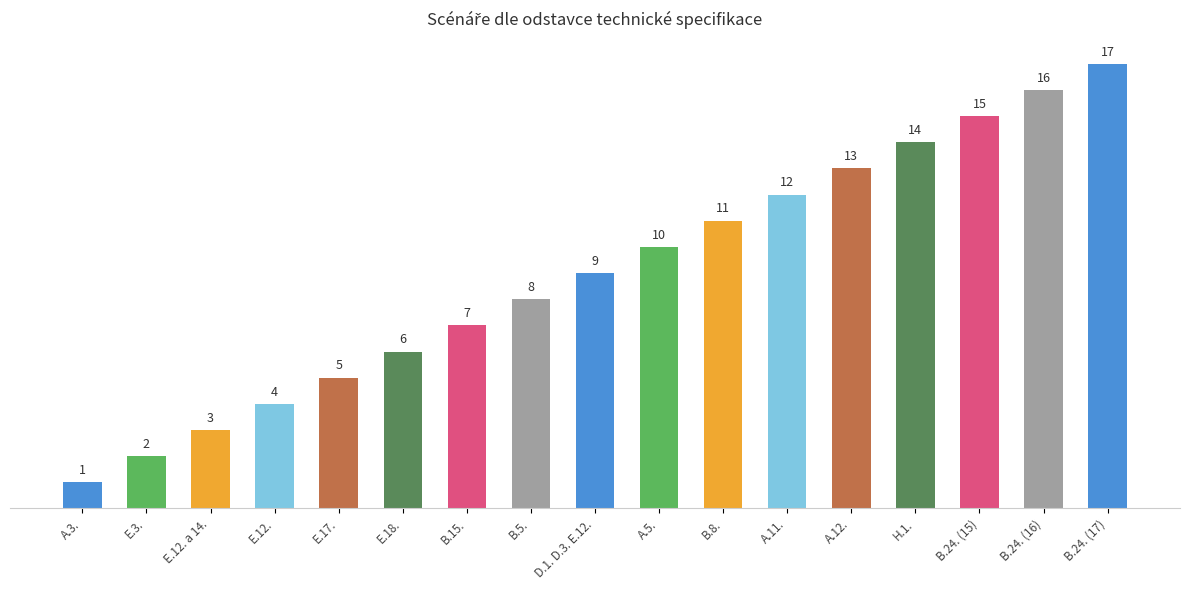

Where is the data nearest to the value 9?

D.1. D.3. E.12.